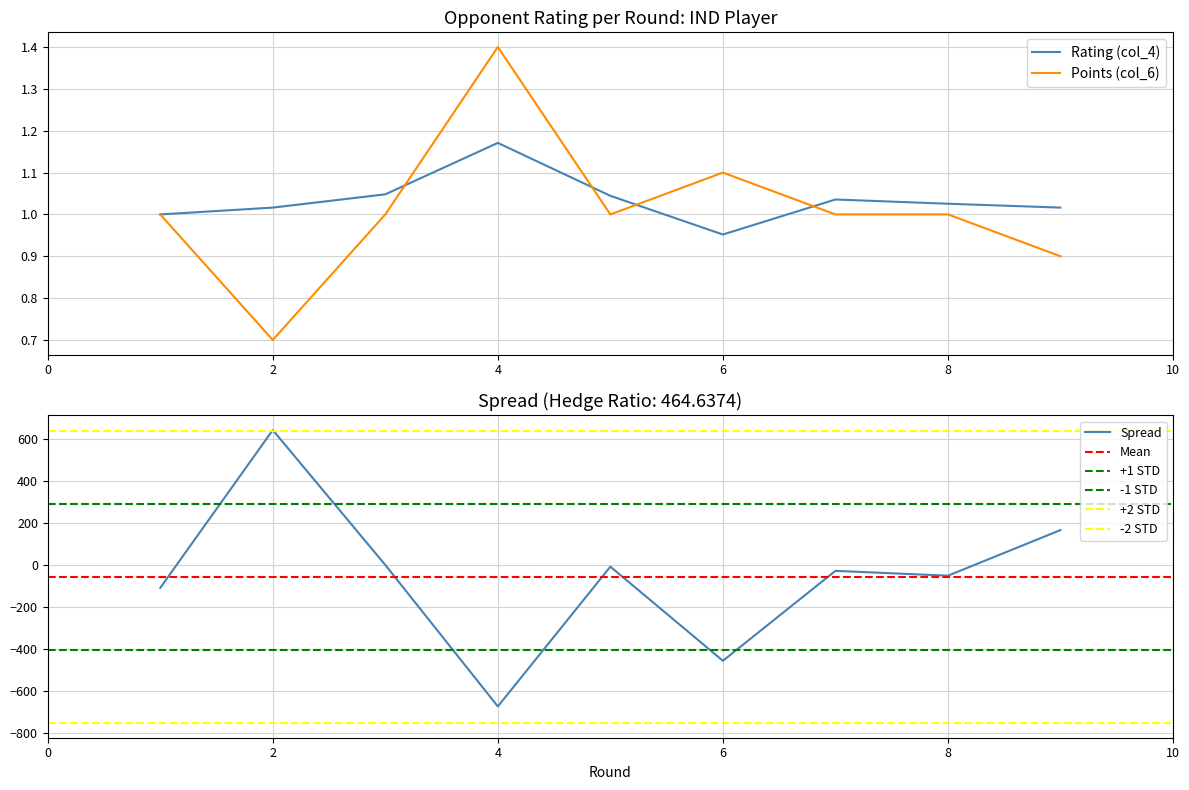

At which category does Rating (col_4) reach its first local valley?

6